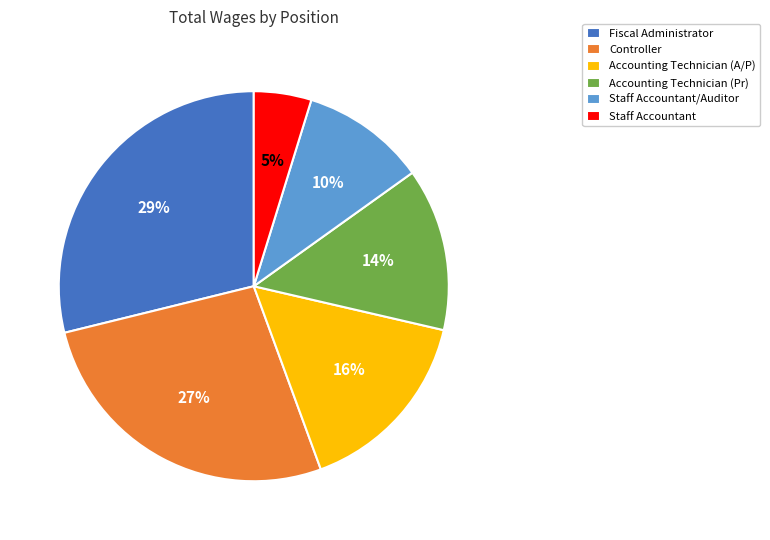

To the nearest percent, what is the difference between the Accounting Technician (Pr) and Accounting Technician (A/P) slice percentages?

2%